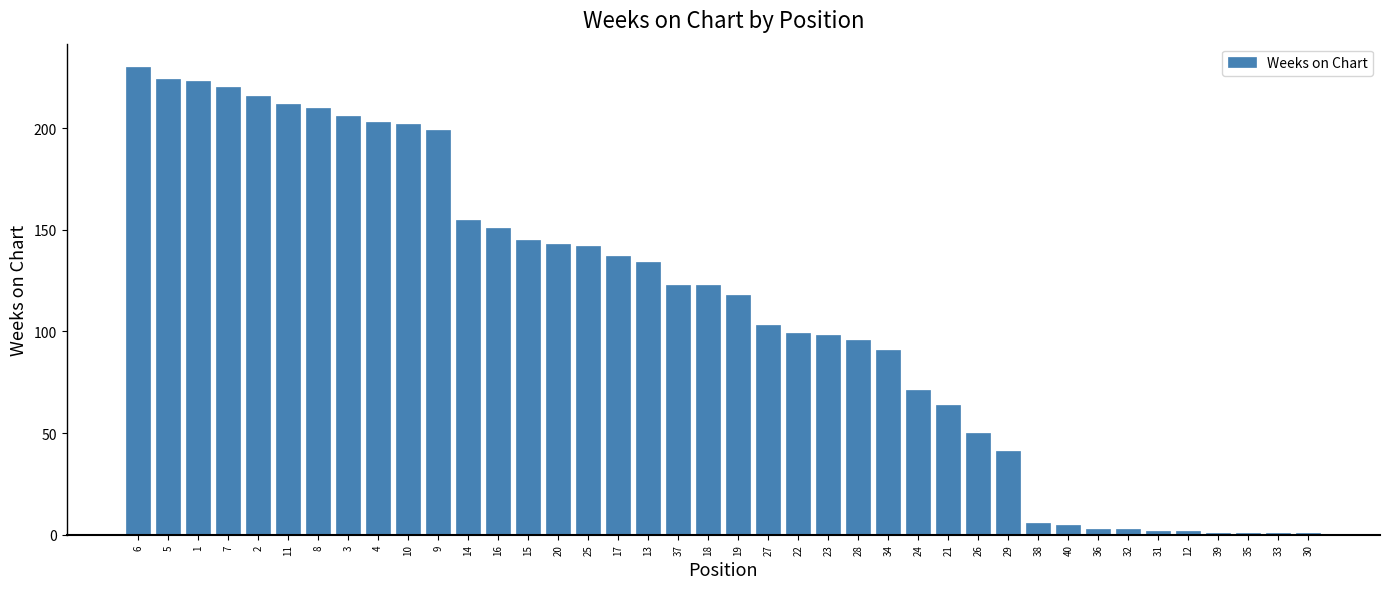

What is the difference between the second highest and minimum values?

223